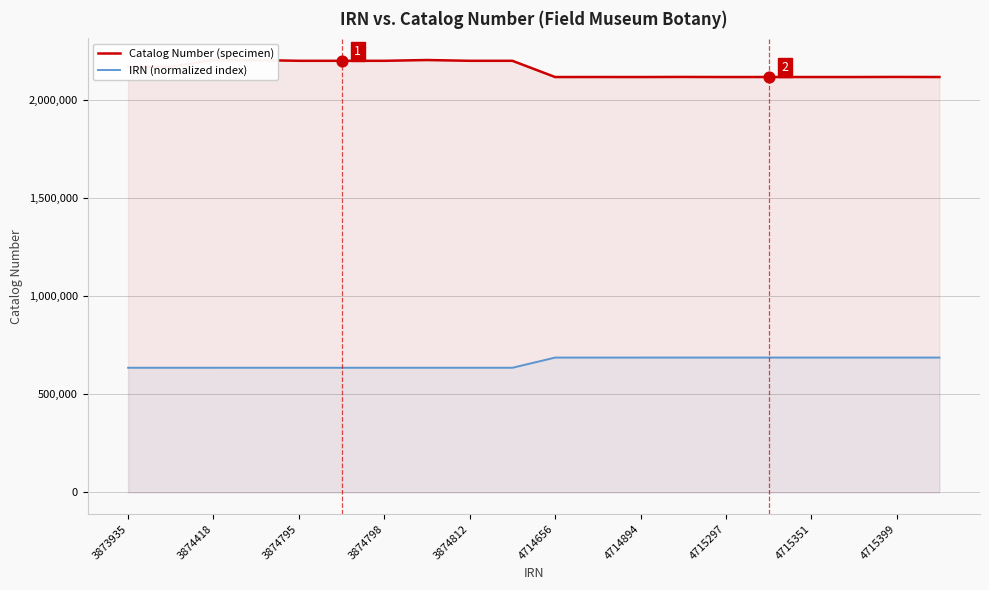

What are all the series names shown in the legend?

Catalog Number (specimen), IRN (normalized index)